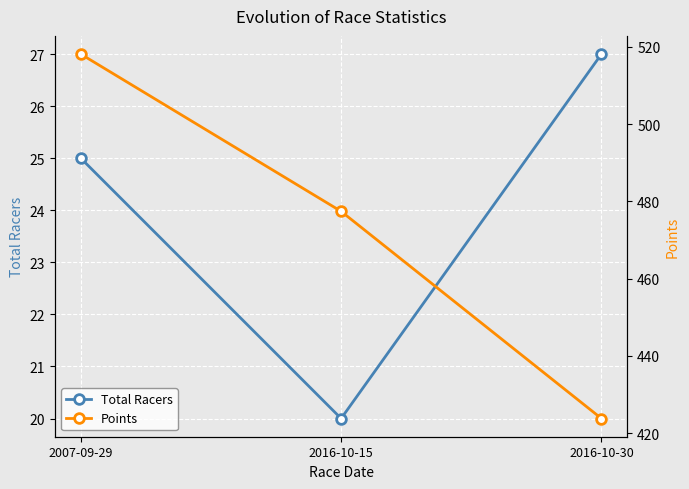

What is the lowest value of the Total Racers series?

20